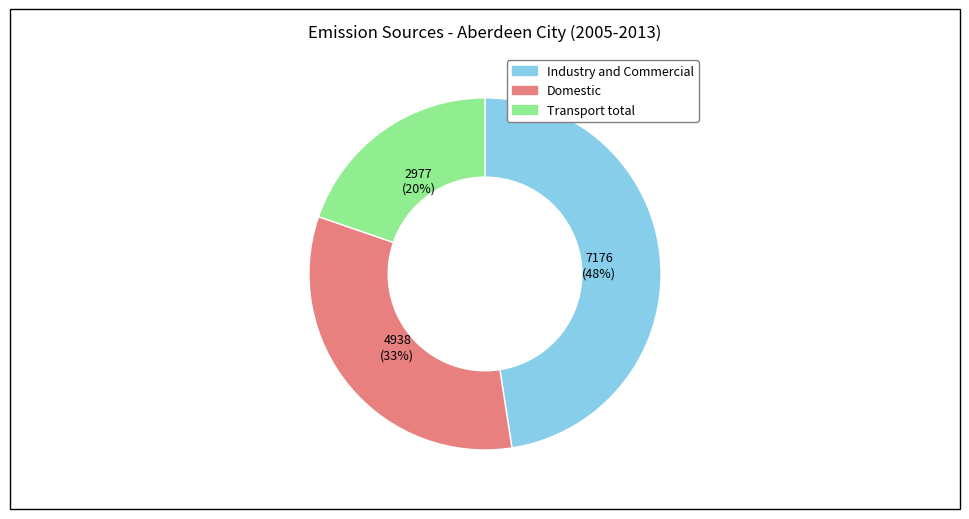

How many slices are in this pie chart?

3